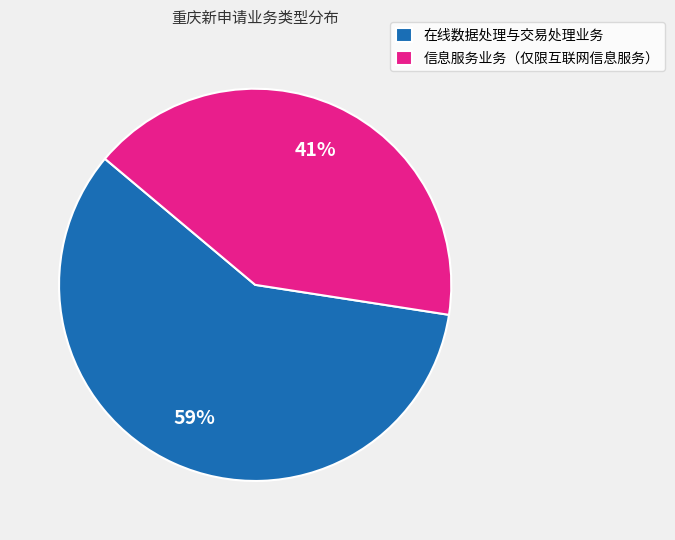

The 信息服务业务（仅限互联网信息服务） slice represents 31% of the pie. True or false?

False